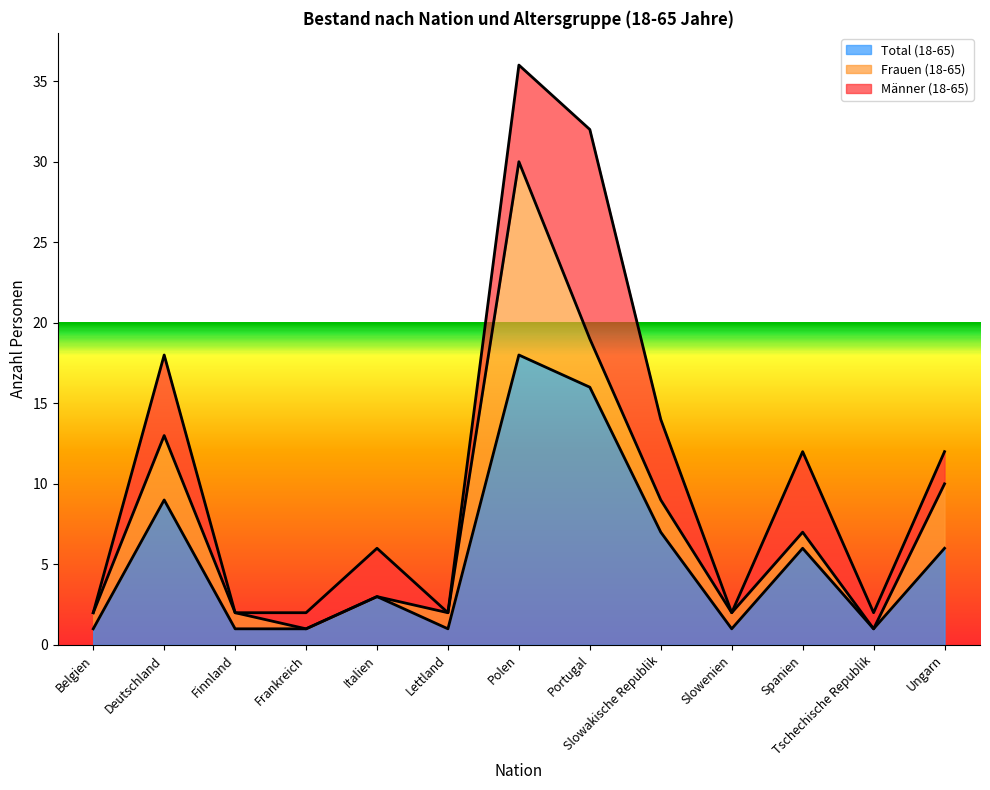

True or false: Total (18-65) has a value of 1 at Lettland.

True